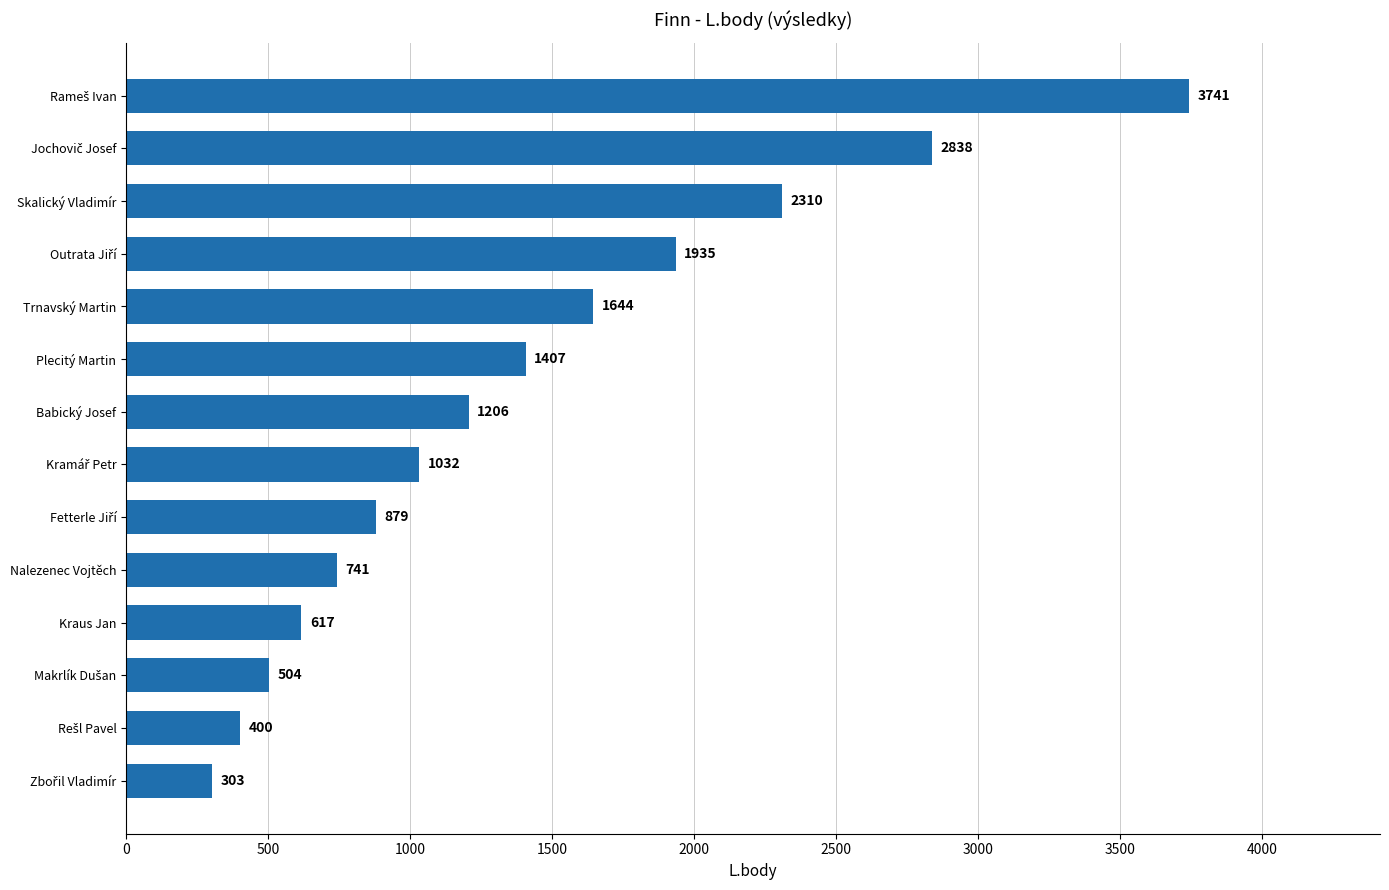

Between Skalický Vladimír and Plecitý Martin, which is larger?

Skalický Vladimír